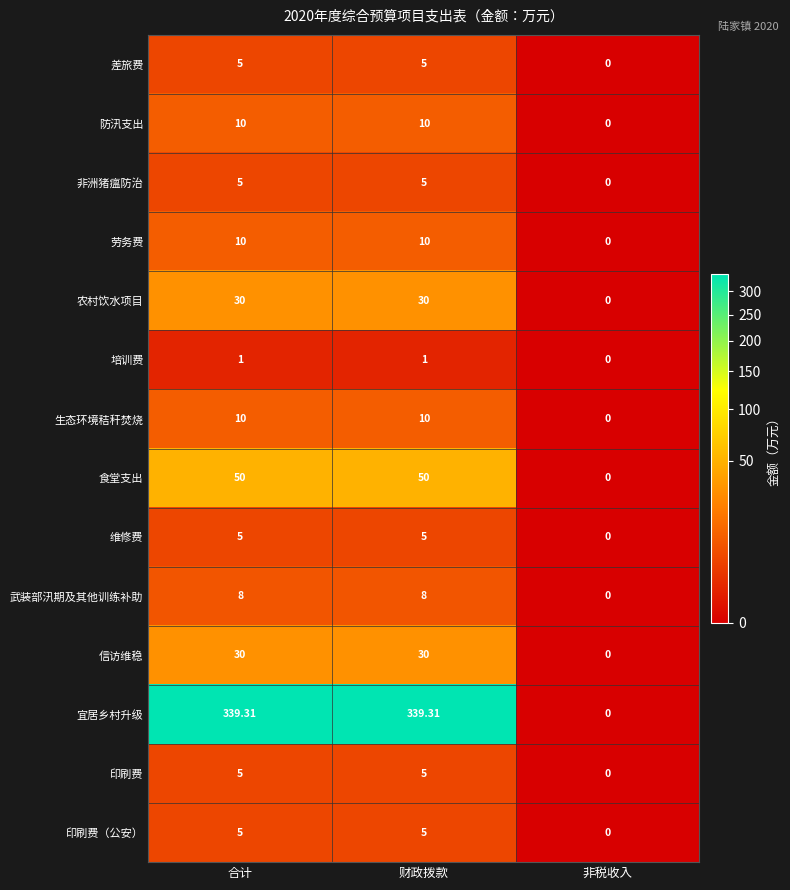

At which category does the chart reach its minimum across all series?

非税收入